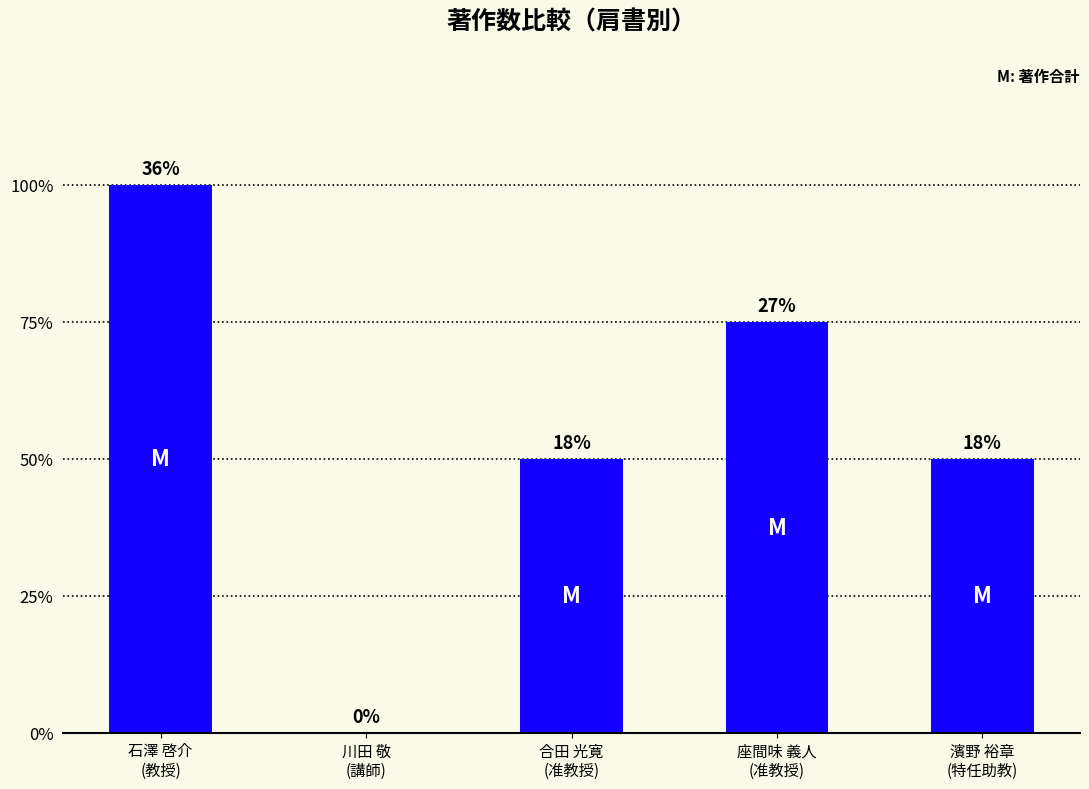

How many data points are less than 2?

1